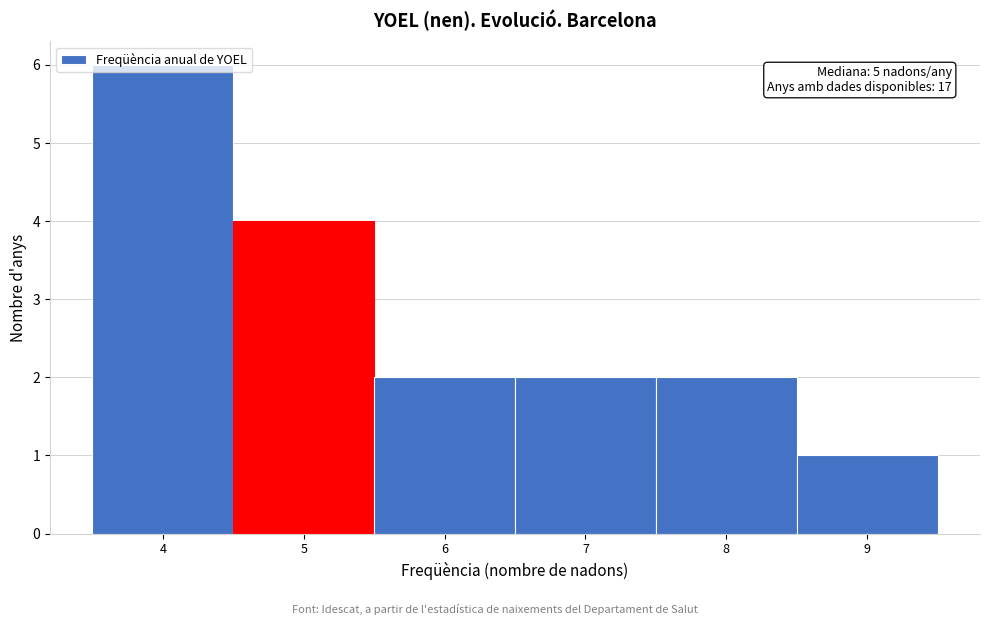

Which range on the x-axis has the tallest bar?

3.5 to 4.5